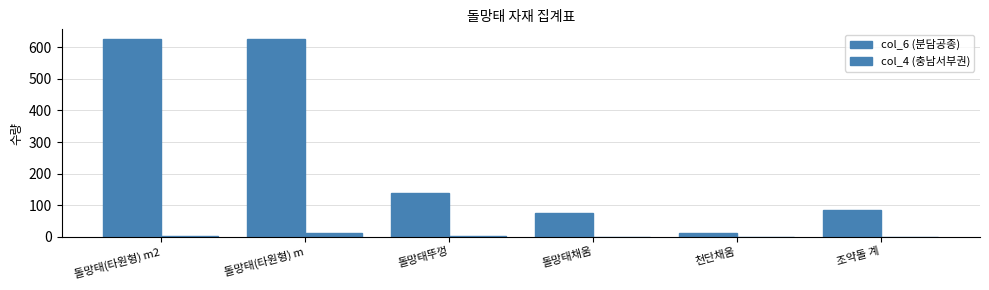

Reading left to right, transcribe all the data shown in this chart.

col_6 (분담공종): 돌망태(타원형) m2=625.8	돌망태(타원형) m=625.8	돌망태뚜껑=140.0	돌망태채움=75.1	천단채움=10.5	조약돌 계=85.6
col_4 (충남서부권): 돌망태(타원형) m2=1.0	돌망태(타원형) m=10.2	돌망태뚜껑=2.0	돌망태채움=0.1	천단채움=0.1	조약돌 계=0.0